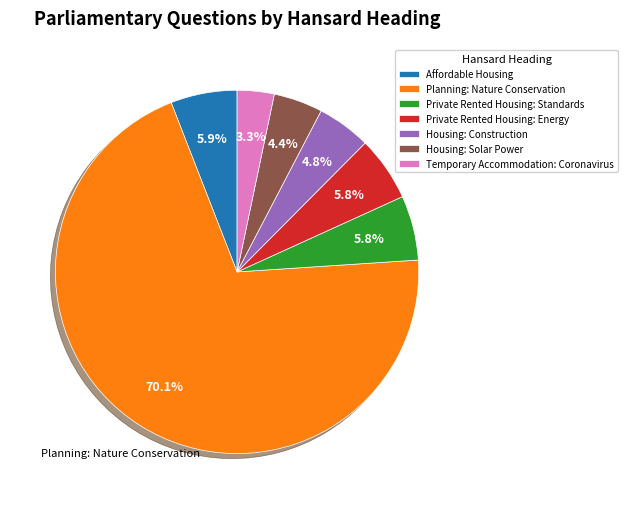

Which slice represents more than half of the pie?

Planning: Nature Conservation